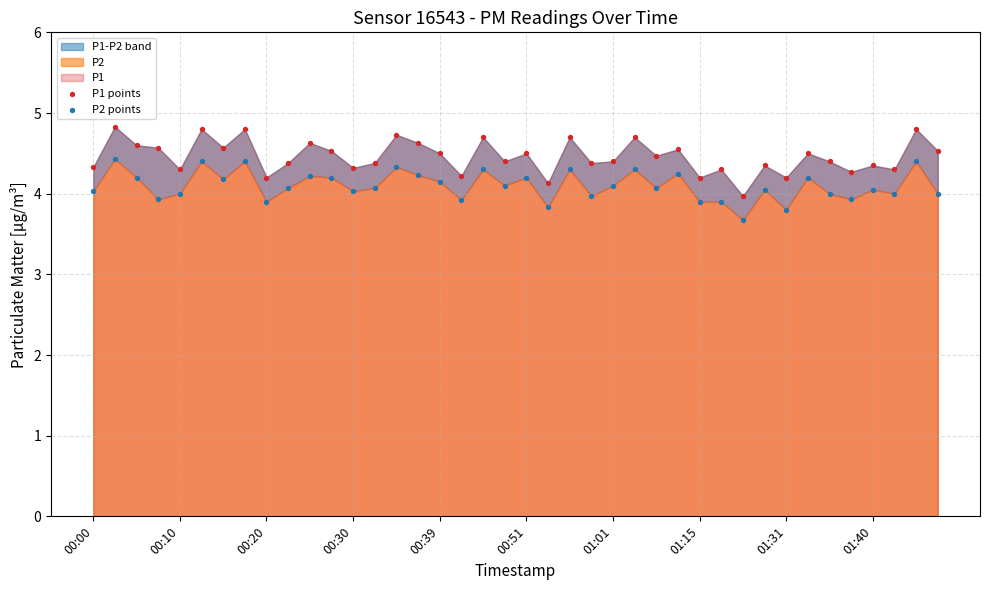

Which series contains the lowest Y value?

P2 points